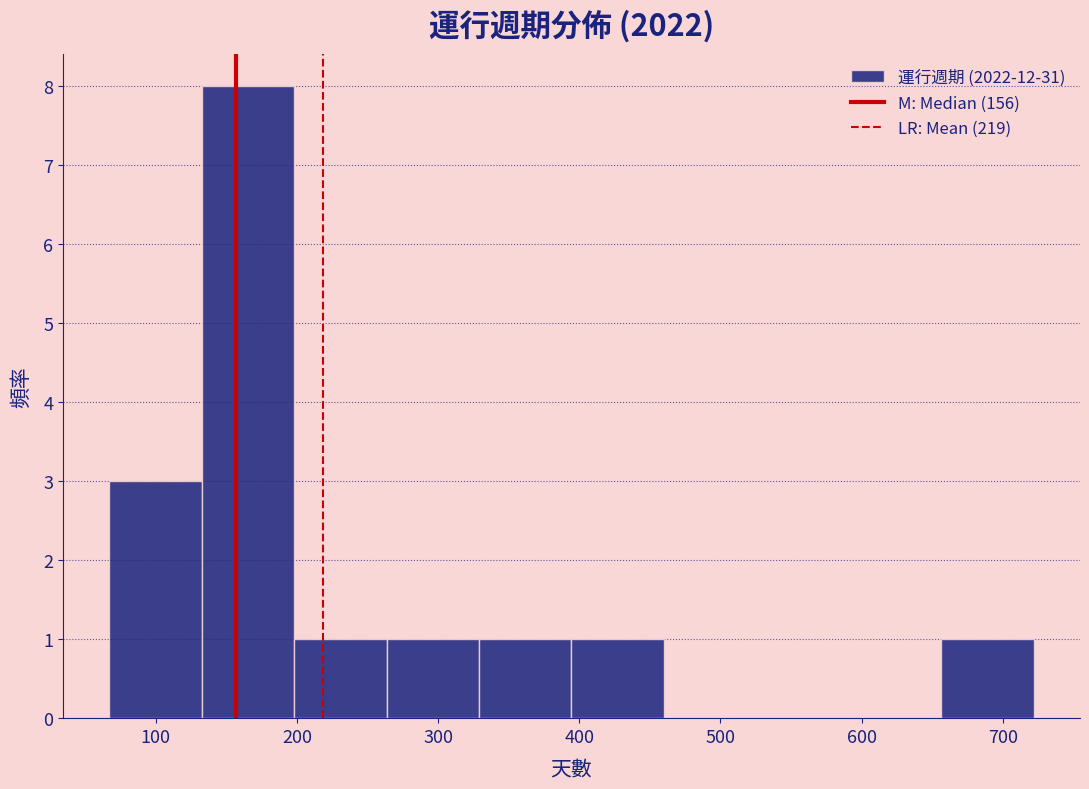

What is the height of the bar covering 390 to 460 on the x-axis? Neither the bar edges nor the heights are printed on the chart, so give them approximately, as read against the axes.

1